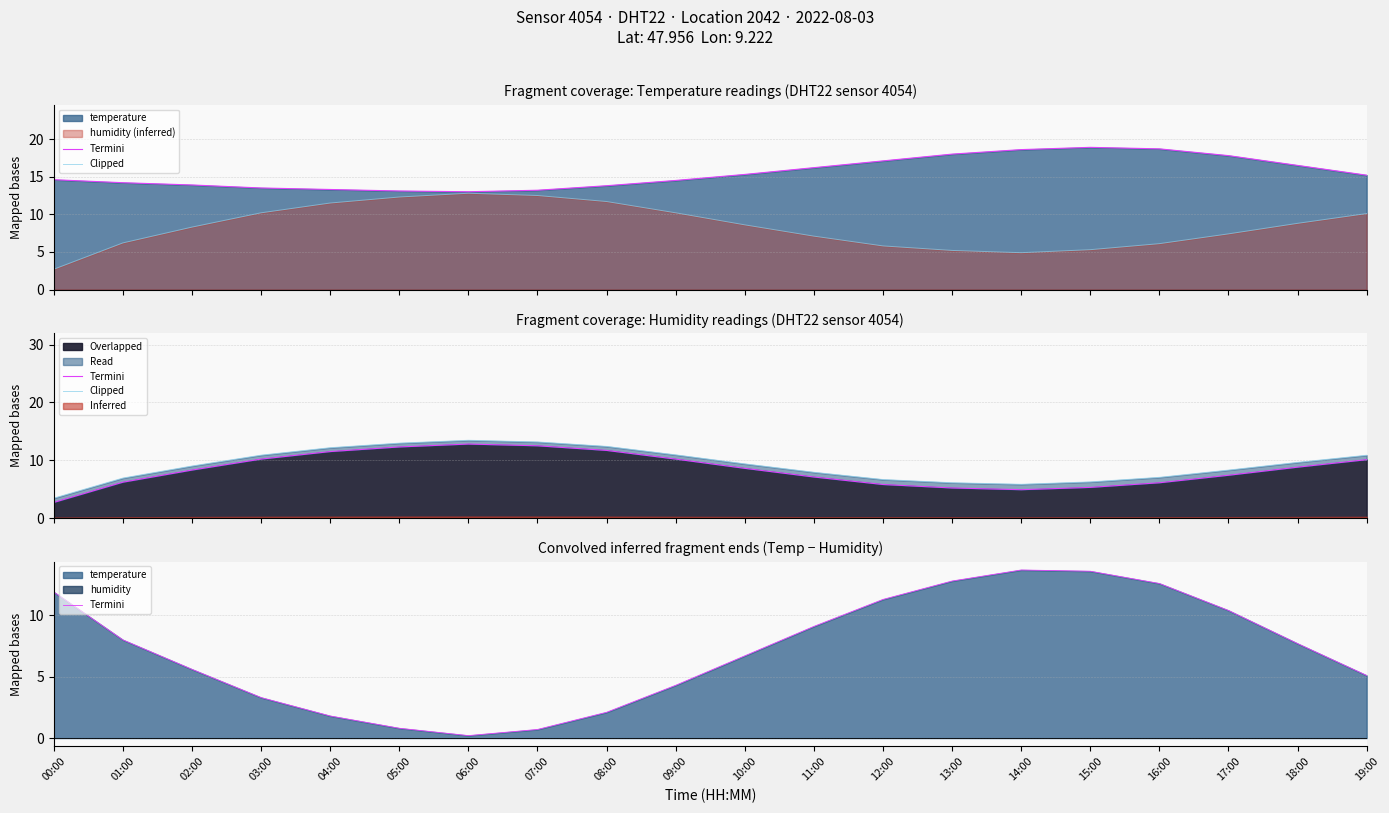

The Clipped series shows 12.4 at 08:00. True or false?

True